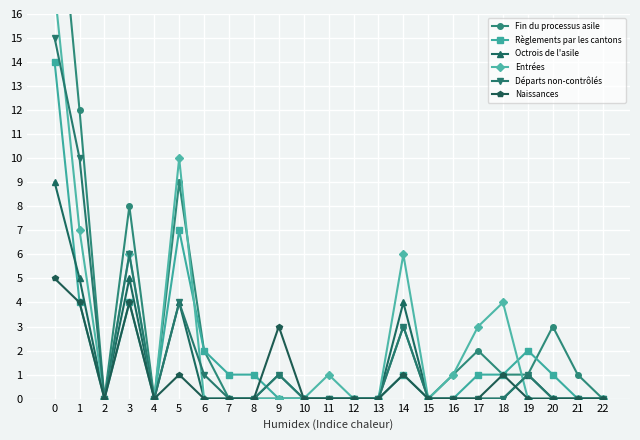

Reading left to right, what are all the values shown in this chart?

Fin du processus asile: 0=23	1=12	2=0	3=8	4=0	5=9	6=2	7=0	8=0	9=1	10=0	11=0	12=0	13=0	14=3	15=0	16=1	17=2	18=1	19=1	20=3	21=1	22=0
Règlements par les cantons: 0=14	1=4	2=0	3=4	4=0	5=7	6=2	7=1	8=1	9=0	10=0	11=0	12=0	13=0	14=1	15=0	16=0	17=1	18=1	19=2	20=1	21=0	22=0
Octrois de l'asile: 0=9	1=5	2=0	3=5	4=0	5=4	6=0	7=0	8=0	9=0	10=0	11=0	12=0	13=0	14=4	15=0	16=0	17=0	18=0	19=1	20=0	21=0	22=0
Entrées: 0=17	1=7	2=0	3=6	4=0	5=10	6=0	7=0	8=0	9=0	10=0	11=1	12=0	13=0	14=6	15=0	16=1	17=3	18=4	19=0	20=0	21=0	22=0
Départs non-contrôlés: 0=15	1=10	2=0	3=6	4=0	5=4	6=1	7=0	8=0	9=1	10=0	11=0	12=0	13=0	14=3	15=0	16=0	17=0	18=0	19=1	20=0	21=0	22=0
Naissances: 0=5	1=4	2=0	3=4	4=0	5=1	6=0	7=0	8=0	9=3	10=0	11=0	12=0	13=0	14=1	15=0	16=0	17=0	18=1	19=0	20=0	21=0	22=0